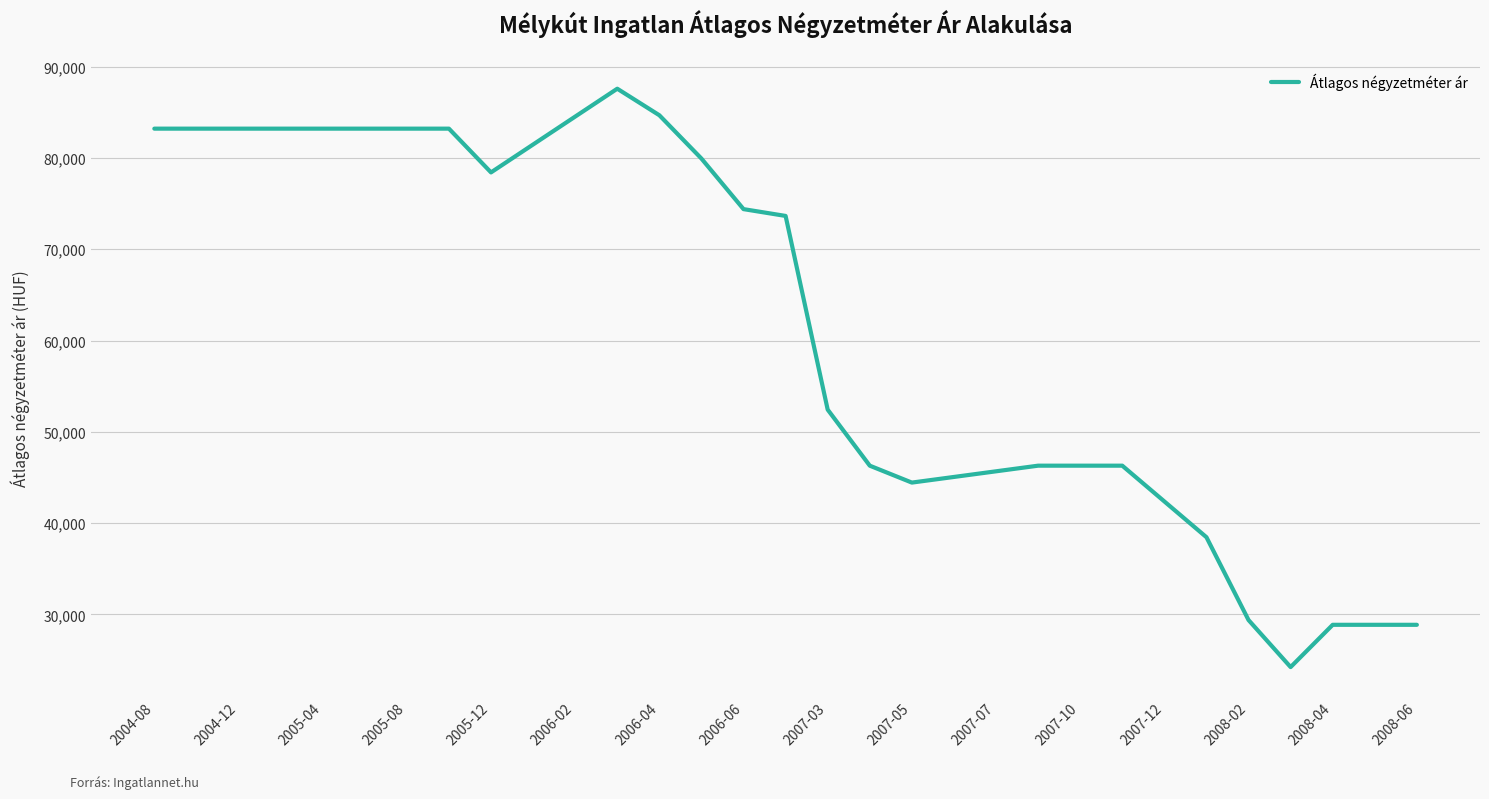

What is the difference between the maximum and minimum values?

63331